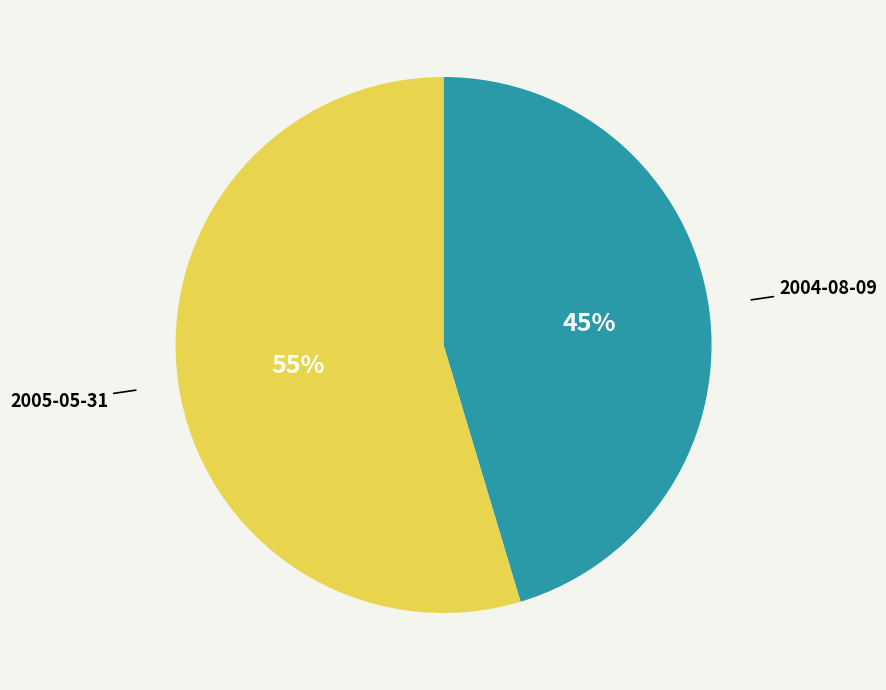

To the nearest percent, what is the average slice percentage?

50%